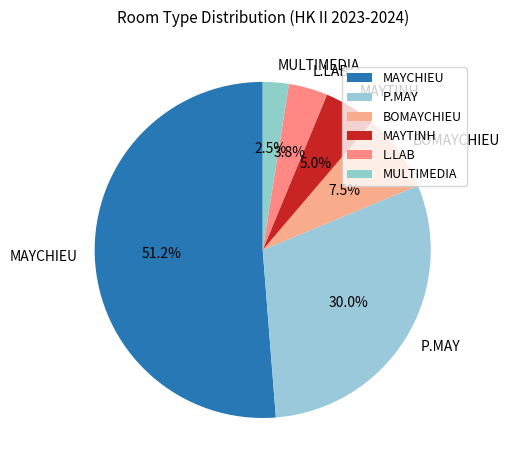

What portion of the pie excludes MAYTINH?

95.0%